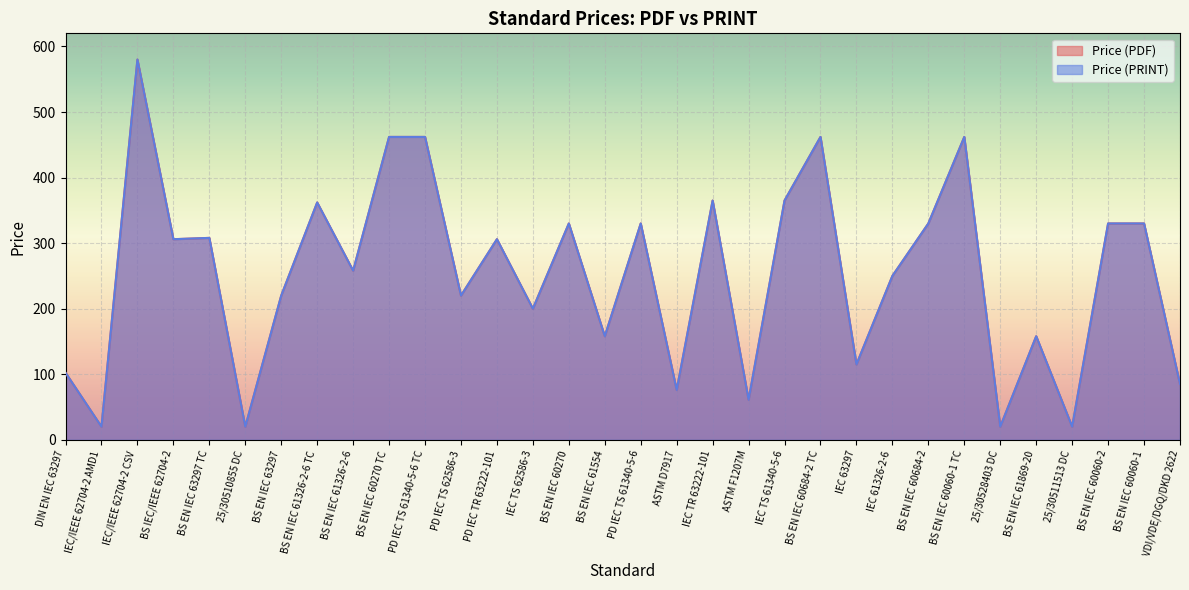

True or false: Price (PRINT) has more than 1 points higher than both neighbors.

True